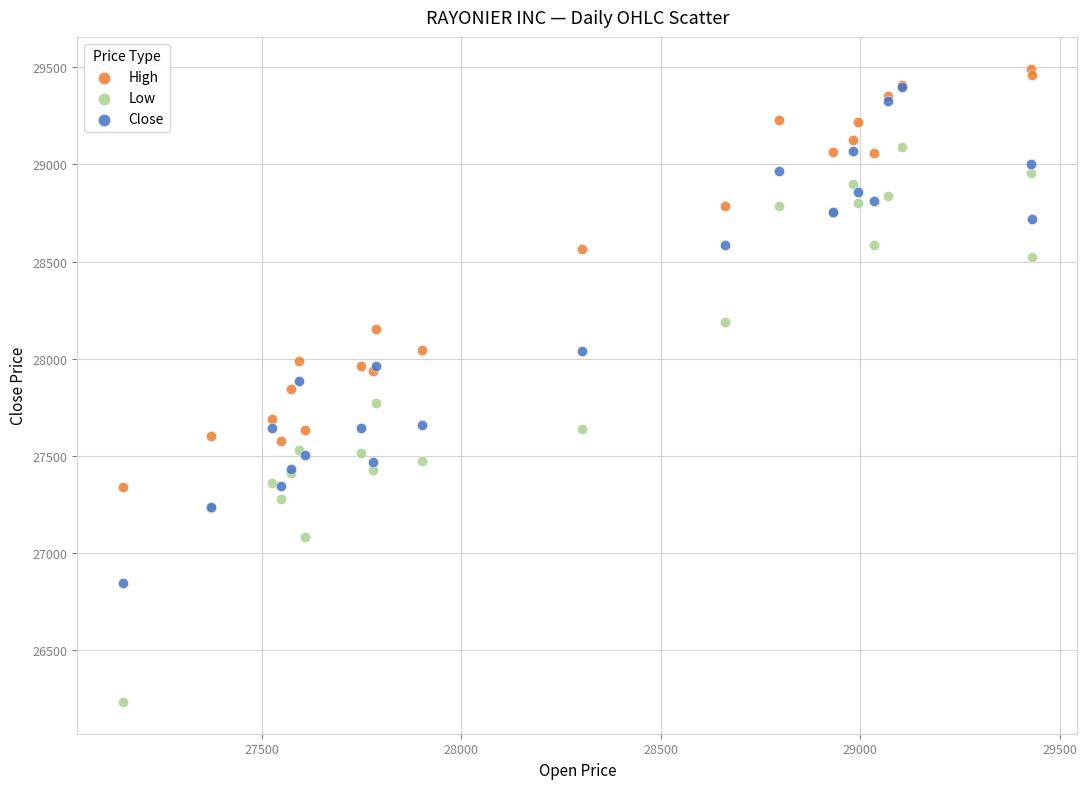

In the High series, what Y value is closest to 28416?

28567